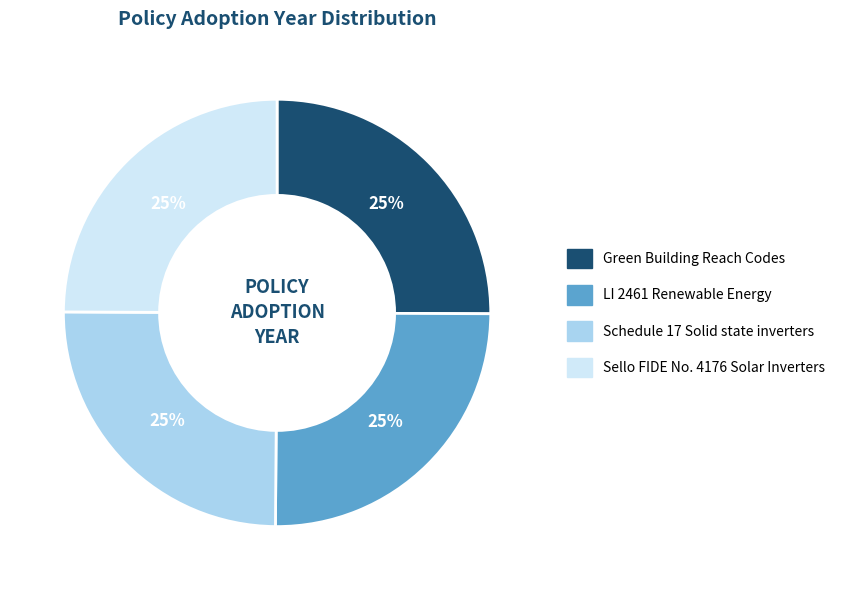

To the nearest percent, what is the average slice percentage?

25%